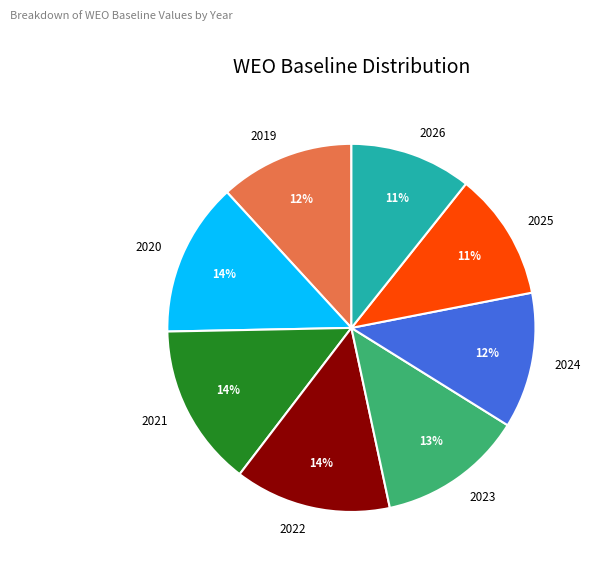

To the nearest percent, what portion does 2023 represent?

13%